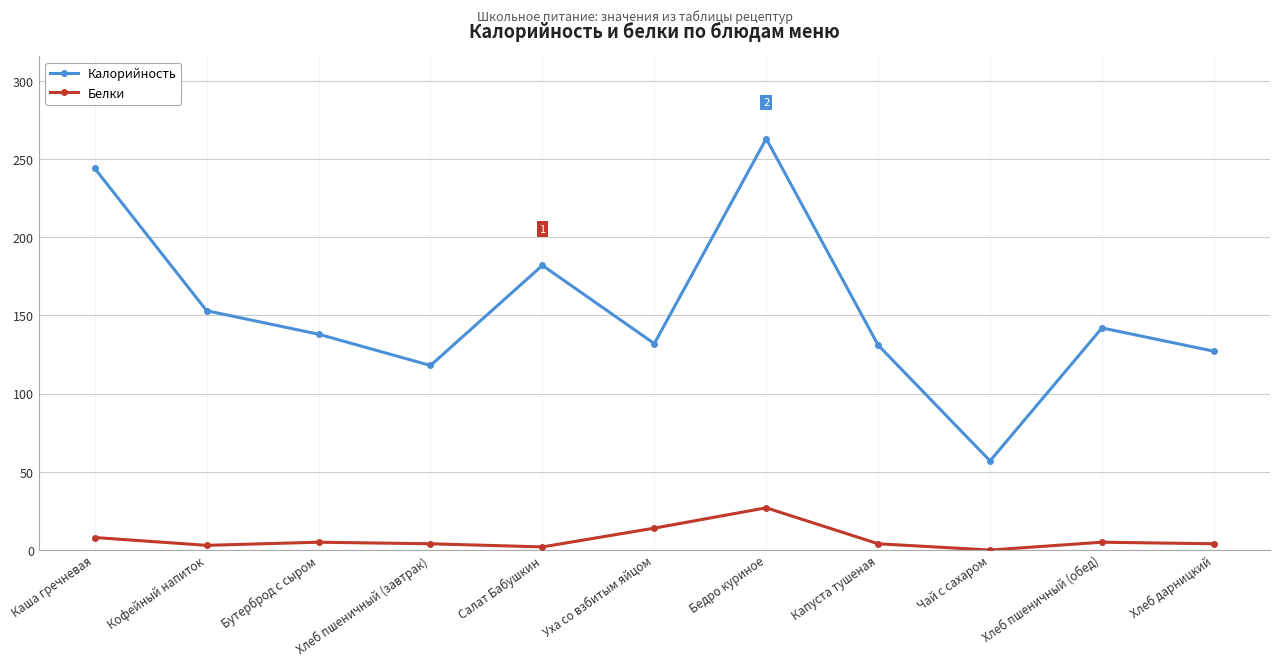

Which series changed the most between Бедро куриное and Капуста тушеная?

Калорийность